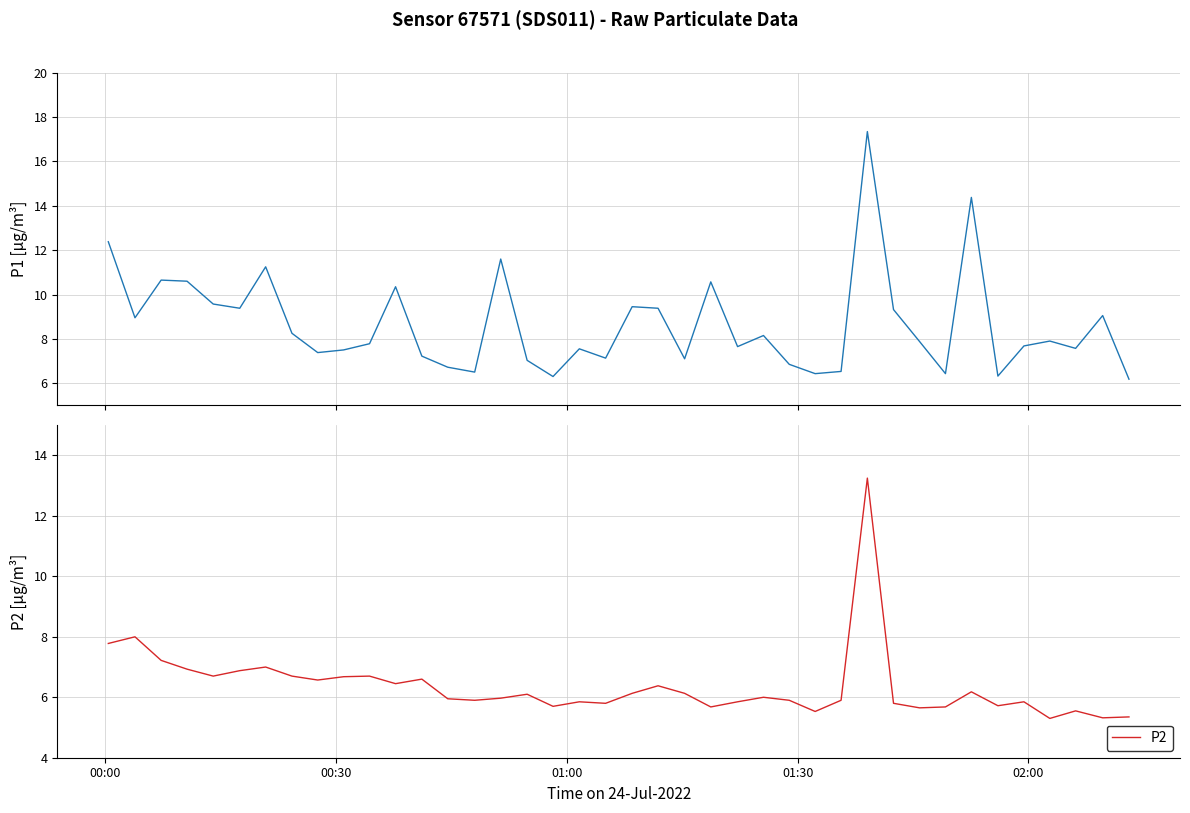

Rank the series by their maximum value, from highest to lowest.

P1, P2